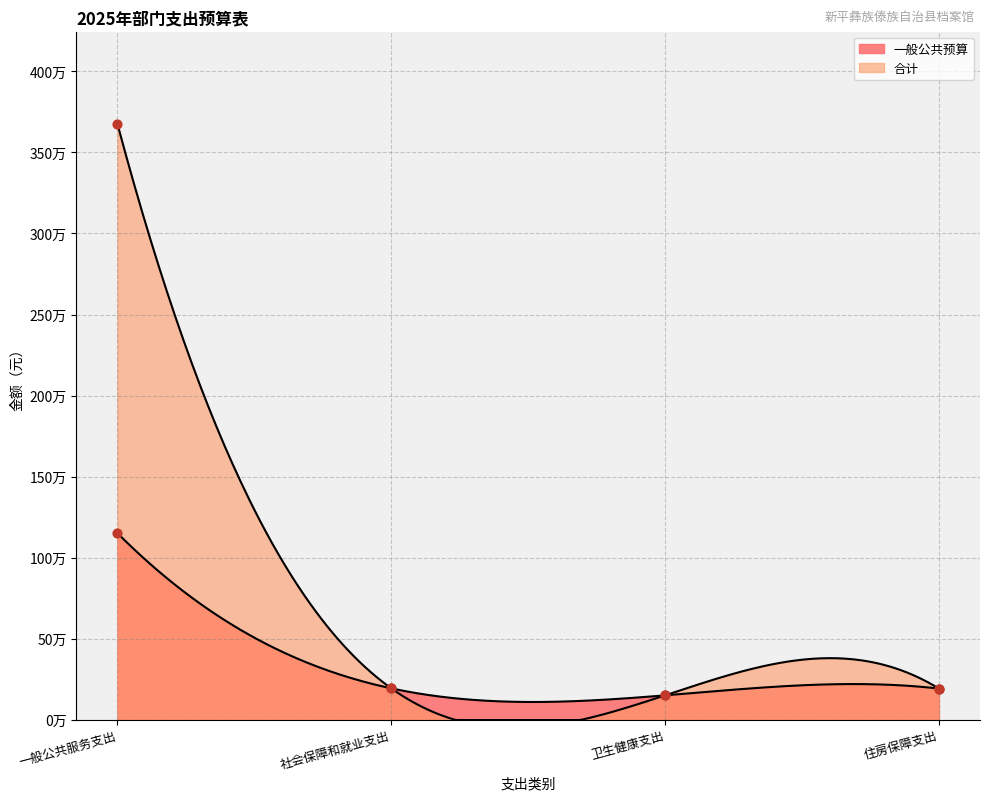

Which series has the largest Y range (max minus min)?

合计